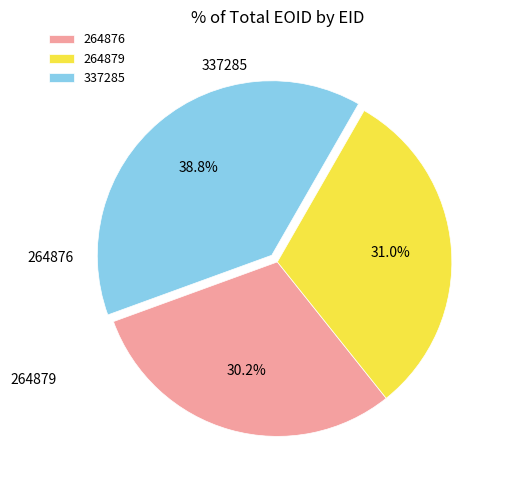

What is the ratio of the value at 264879 to the value at 337285?

0.8